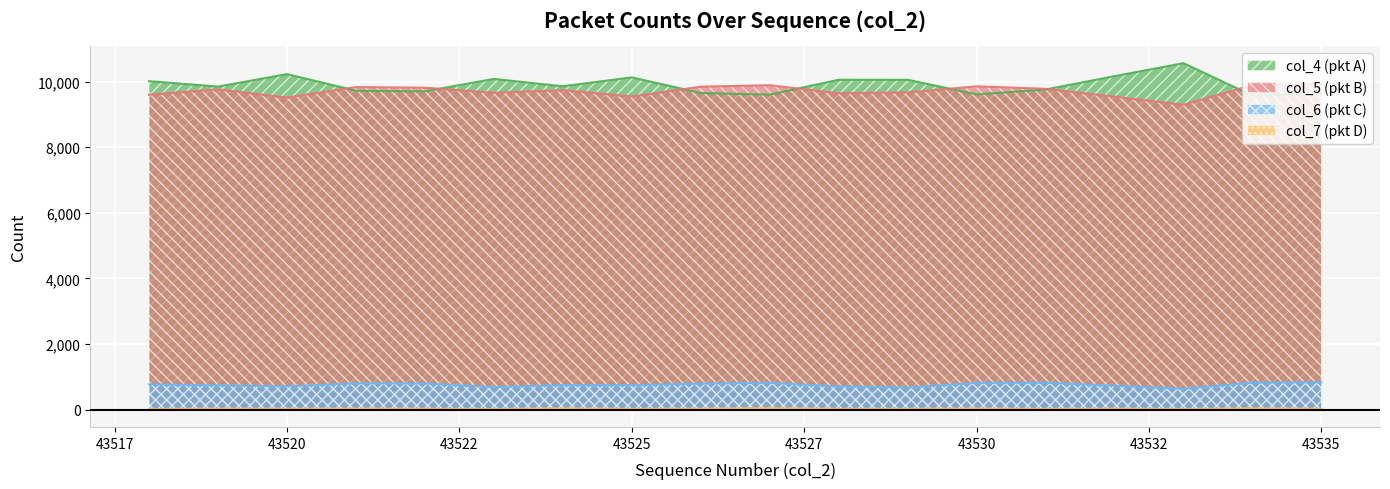

Is it true that col_7 equals 10 at 43528?

False